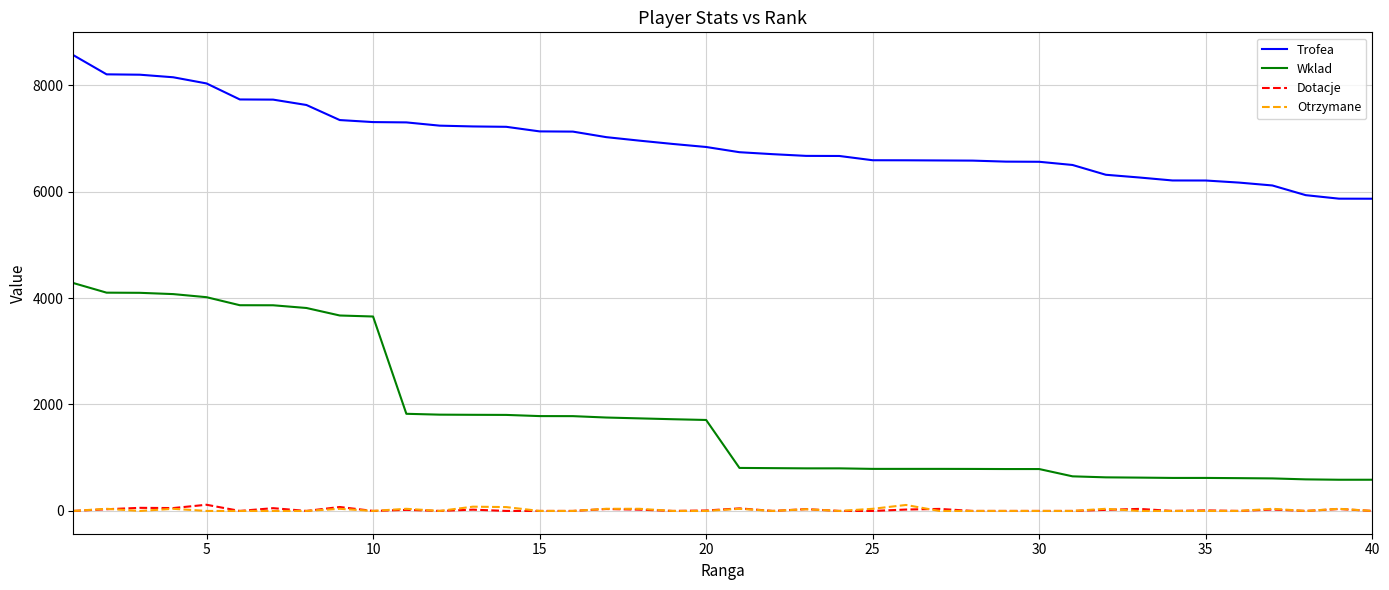

How many categories are shown in the chart?

40